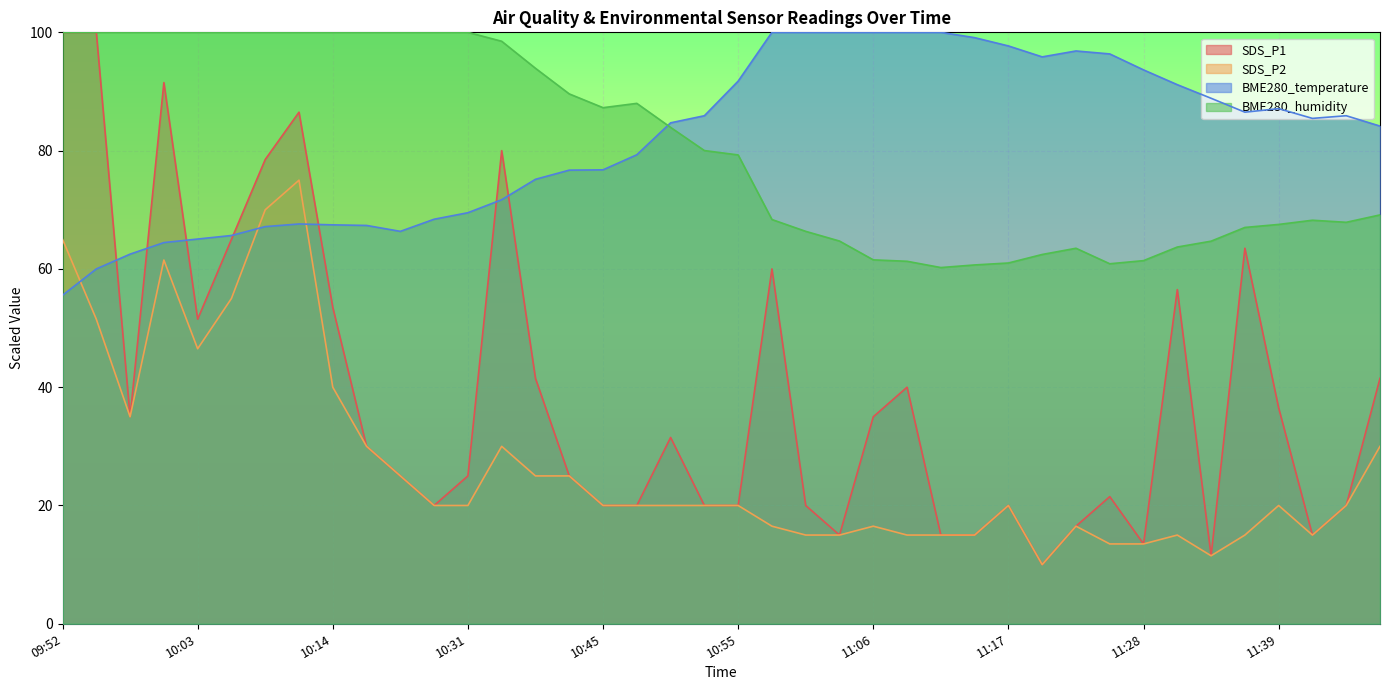

At which label does BME280_temperature first exceed 85?

10:53